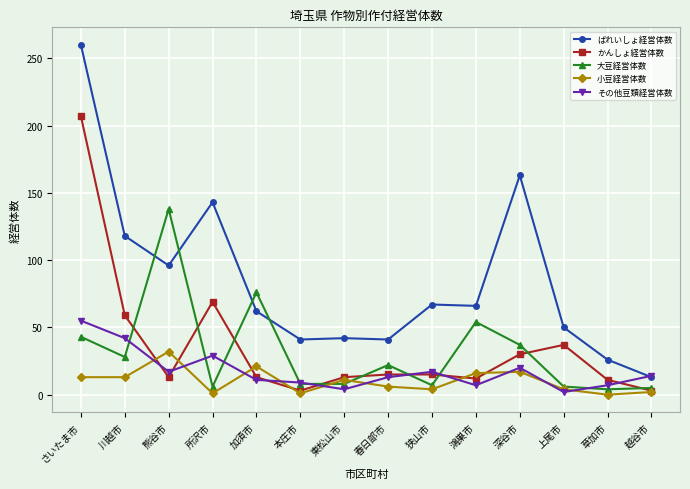

What is the sum of the かんしょ経営体数 values at 草加市 and さいたま市?

218